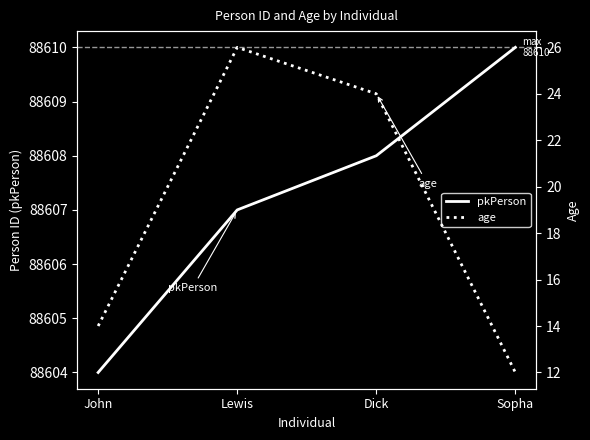

What position from the left is John?

1